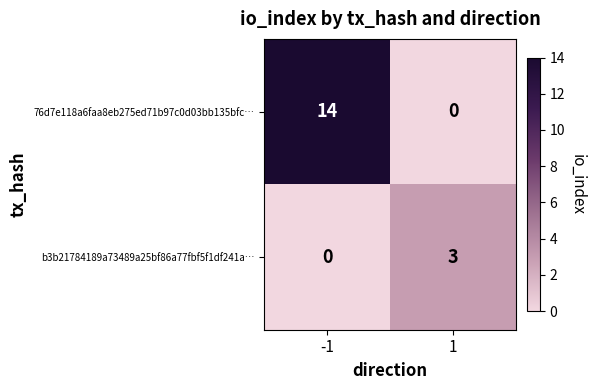

Which series has the largest total across all categories?

76d7e118a6faa8eb275ed71b97c0d03bb135bfc…